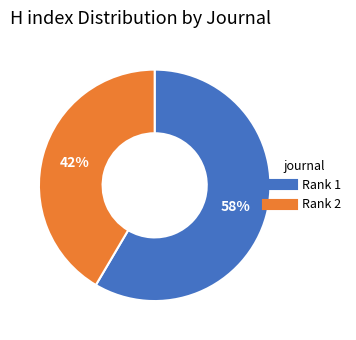

Is there a majority slice in this chart?

Yes